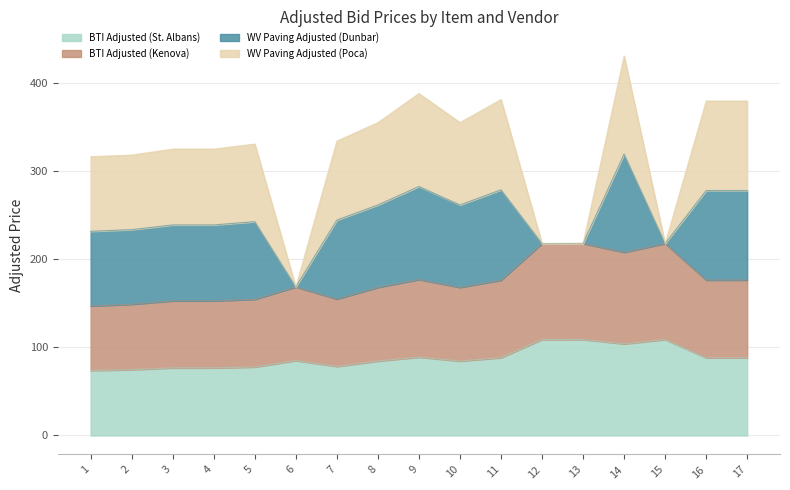

At which label does BTI Adjusted (Kenova) reach its peak?

13